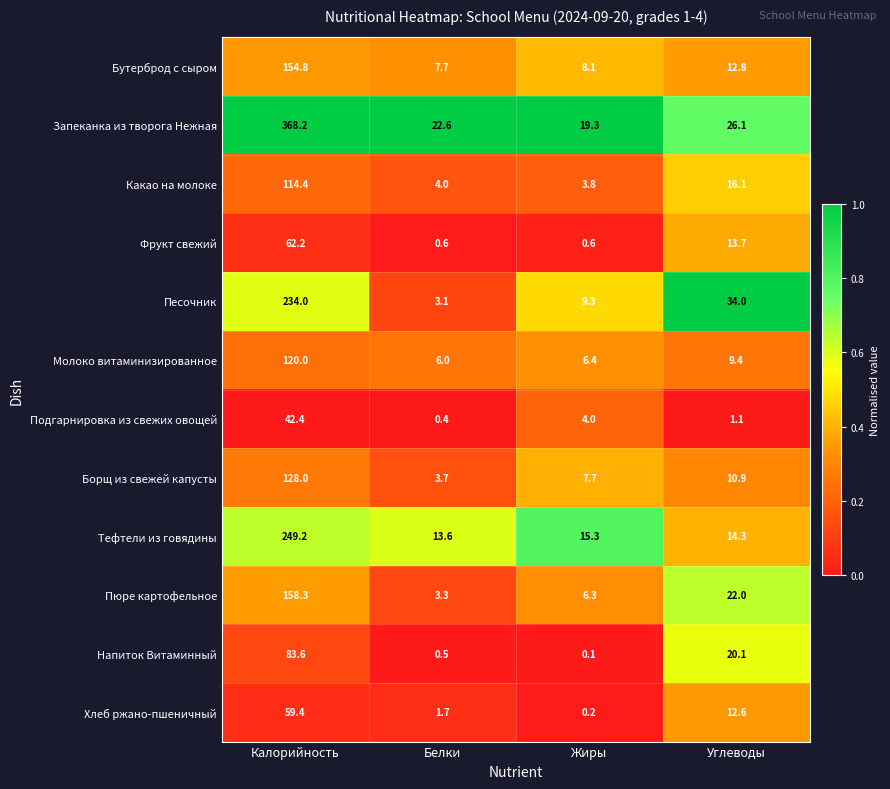

Read the Хлеб ржано-пшеничный value at Калорийность.

59.4